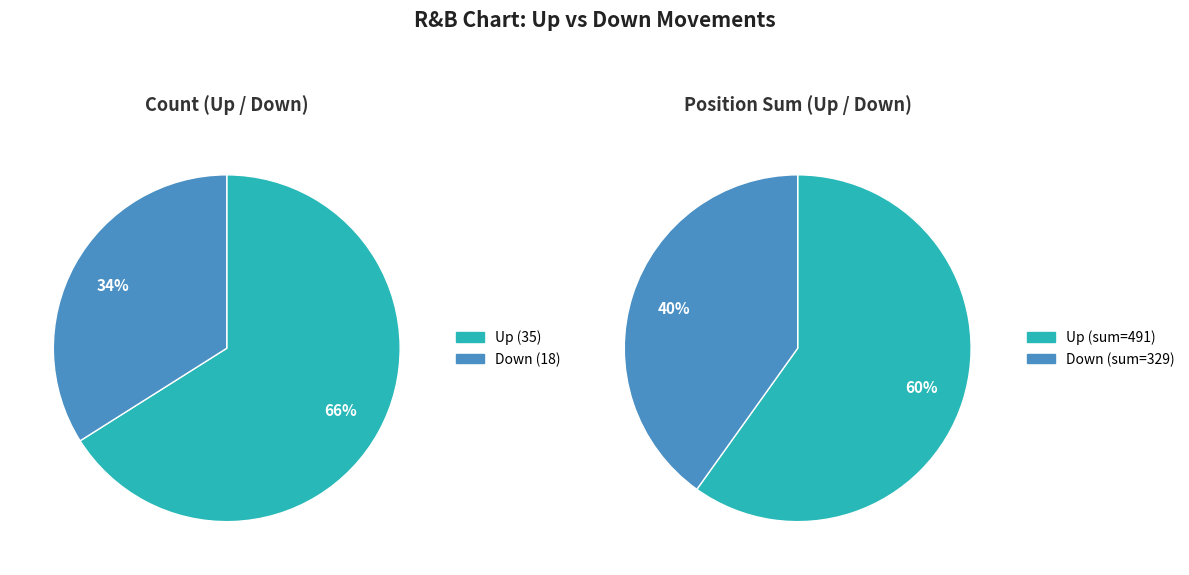

Approximately how many times larger is the value at down compared to up?

0.5